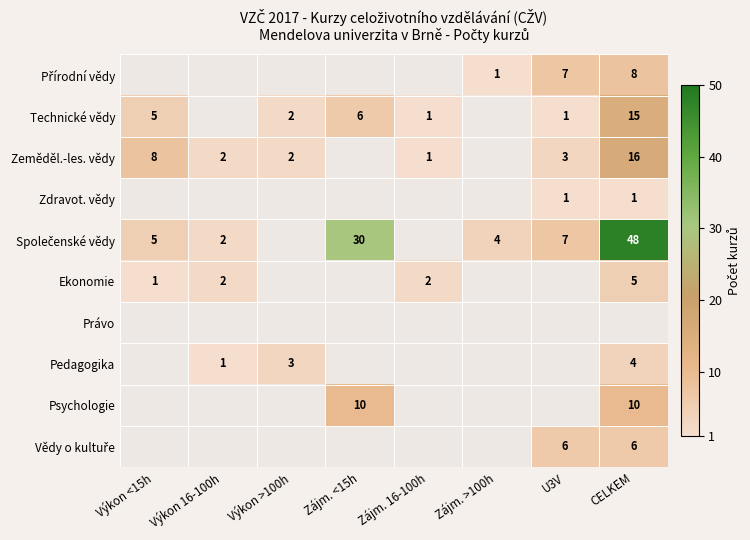

What is the spread (max minus min) of values at Zájm. >100h?

4